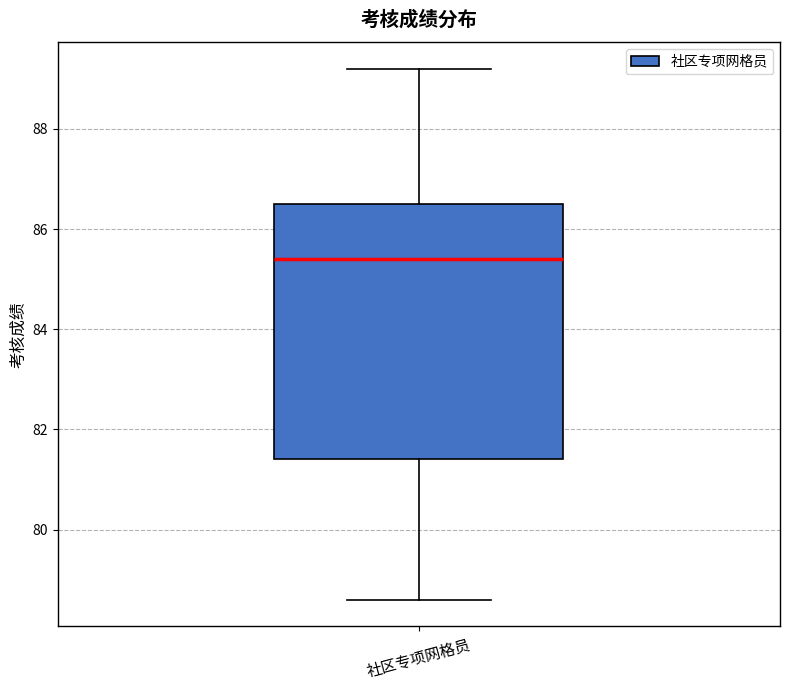

Where does the lower whisker of the box for 社区专项网格员 end on the y-axis? The values are not printed on the chart, so give them approximately, as read against the axis.

78.6